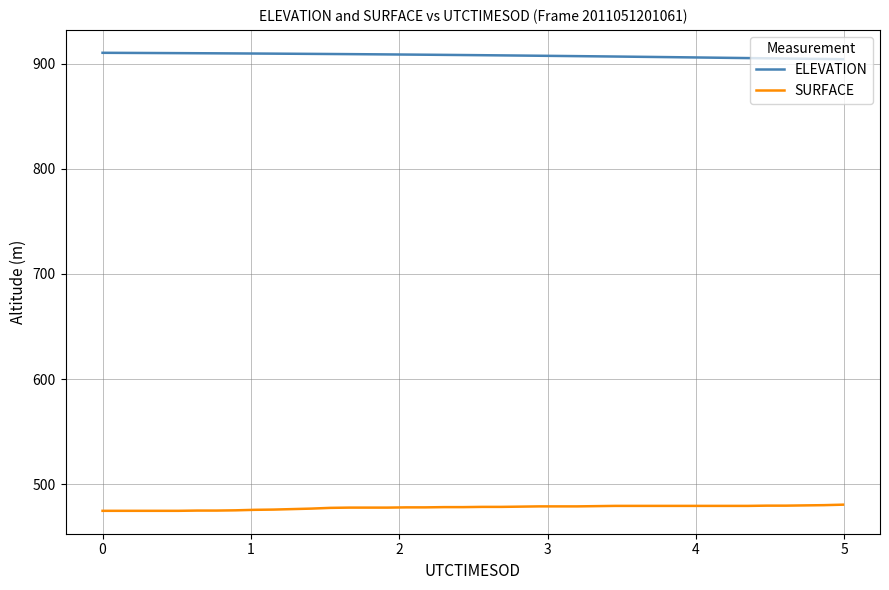

List the series in order of their overall mean, lowest first.

SURFACE, ELEVATION